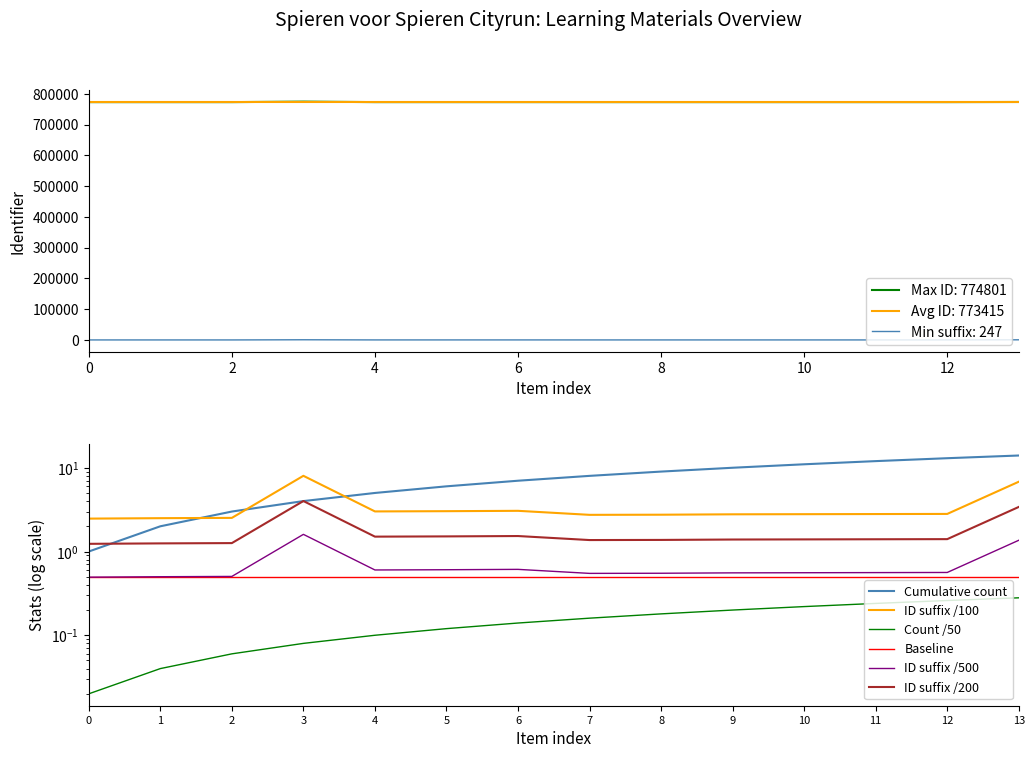

The value of ID suffix /200 at 10 is 2.4. True or false?

False